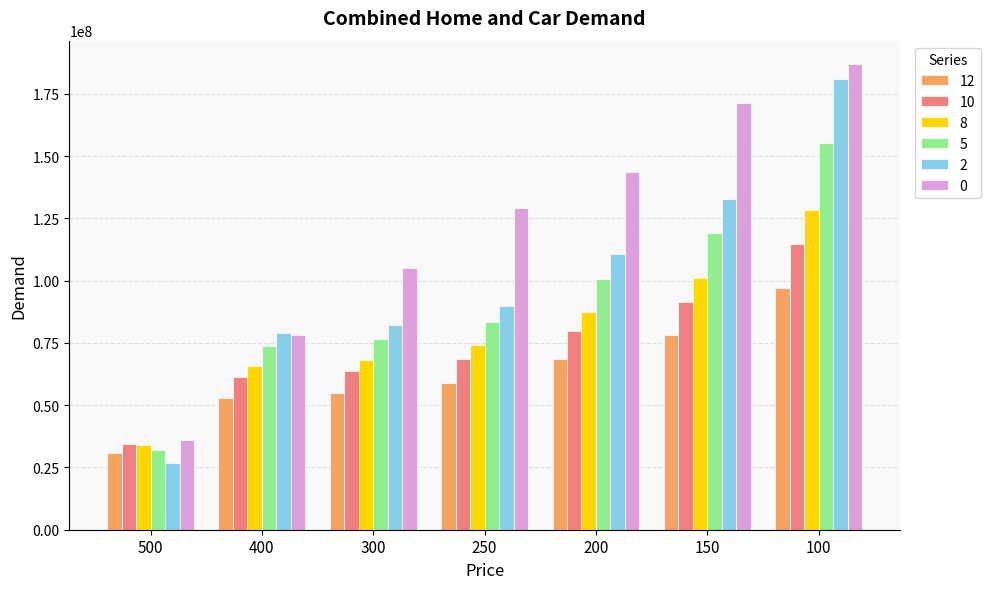

At which label is 12 closest to 63886217?

200